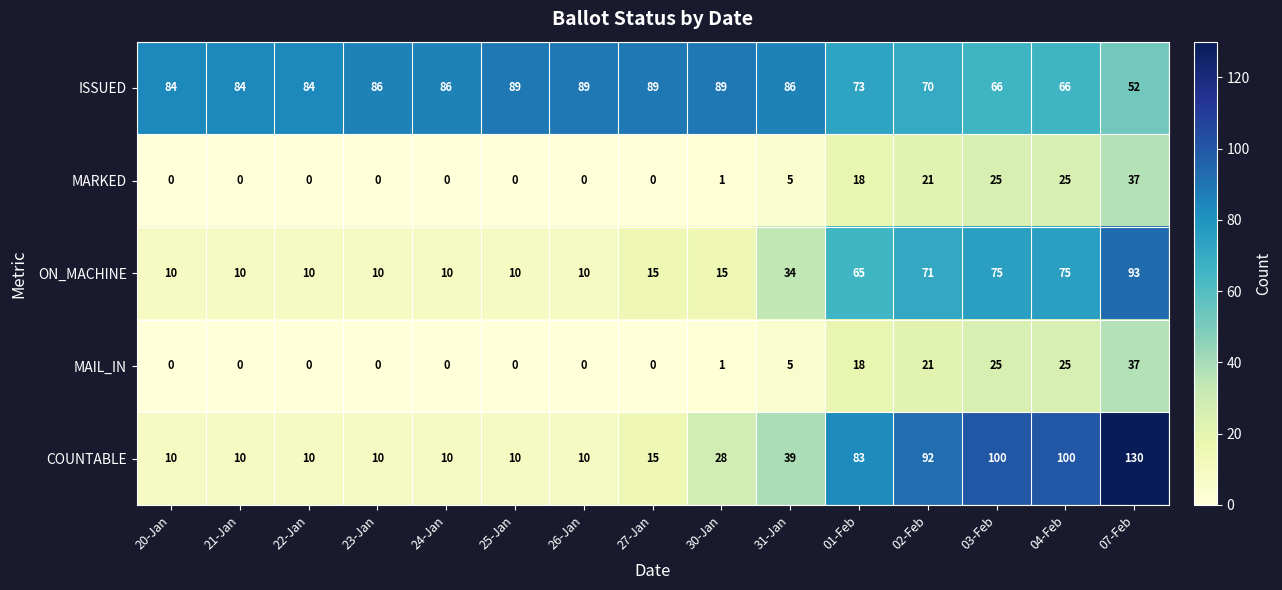

Which series has the widest spread of values?

COUNTABLE